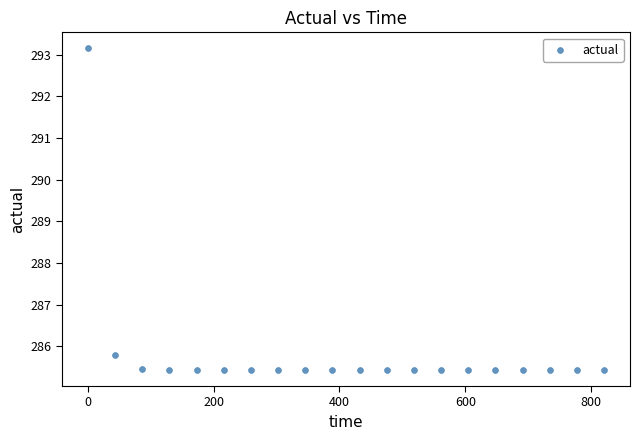

What is the range of Y values (max minus min)?

7.7